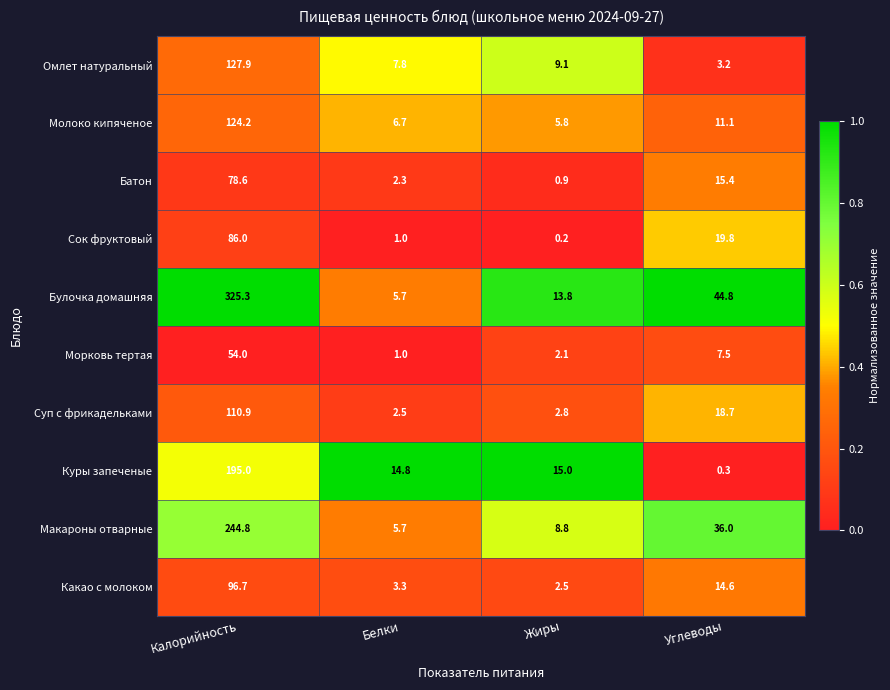

What is the difference between the Омлет натуральный values at Жиры and Белки?

1.3